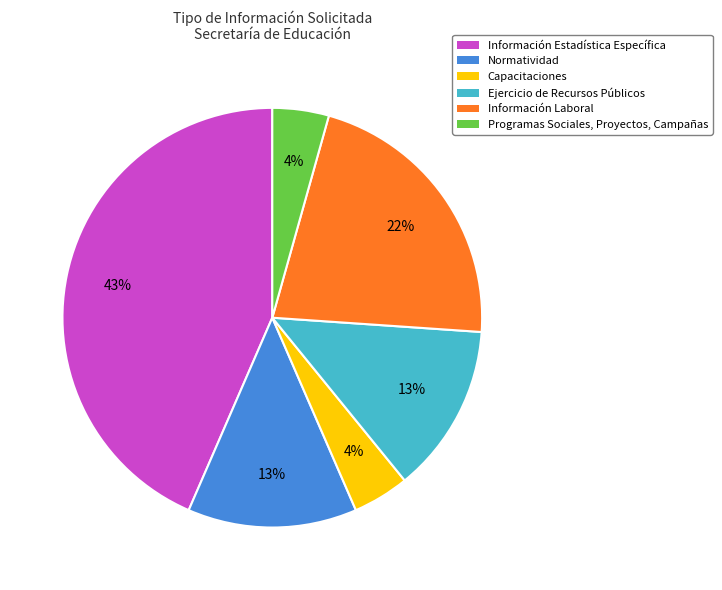

To the nearest percent, what percentage of the pie is Información Laboral?

22%